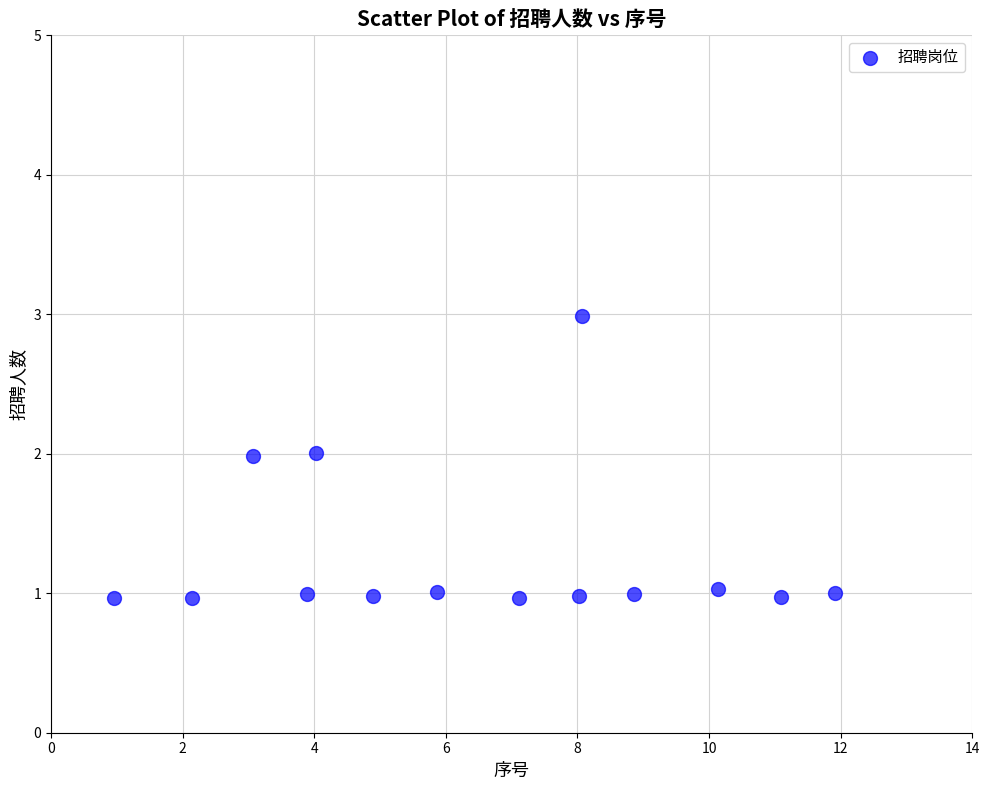

What is the range of X values (max minus min)?

11.0